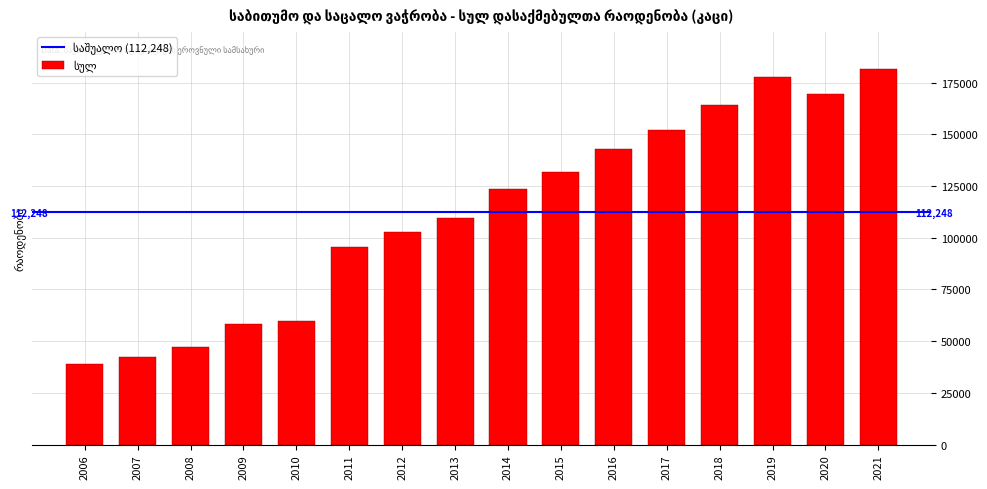

Reading right to left, extract all data points from this chart.

2021=181363	2020=169414	2019=177664	2018=163983	2017=152046	2016=142836	2015=131623	2014=123359	2013=109741	2012=102826	2011=95322	2010=59501	2009=58113	2008=46950	2007=42537	2006=38698